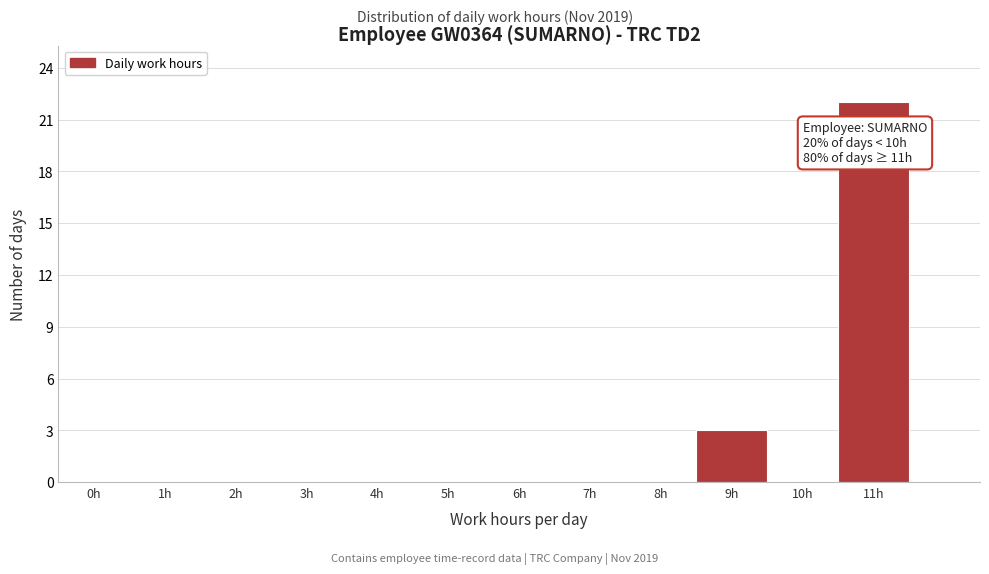

Reading left to right, list all the values displayed in this chart.

0h=0	1h=0	2h=0	3h=0	4h=0	5h=0	6h=0	7h=0	8h=0	9h=3	10h=0	11h=22